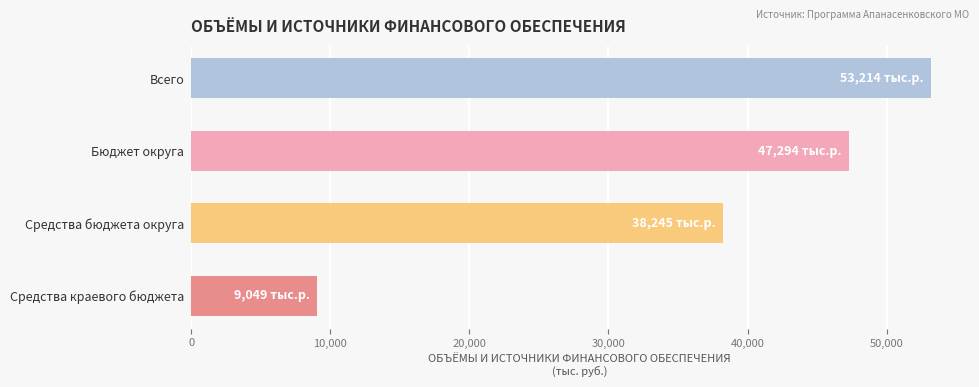

What is the label of the 2nd bar from the bottom?

Средства бюджета округа